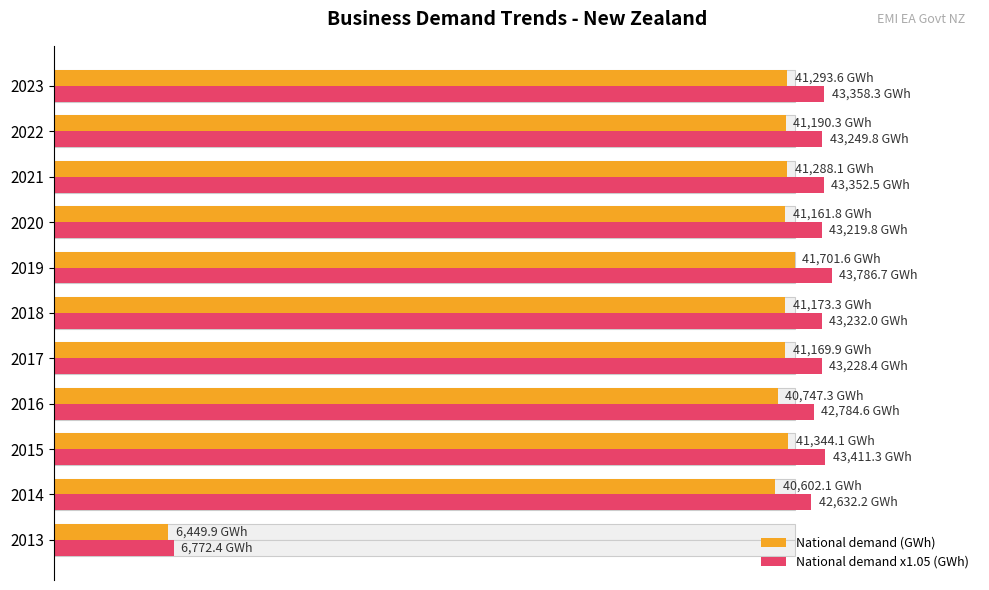

What is the difference between the second highest and minimum values in the National demand (GWh) series?

34894.2